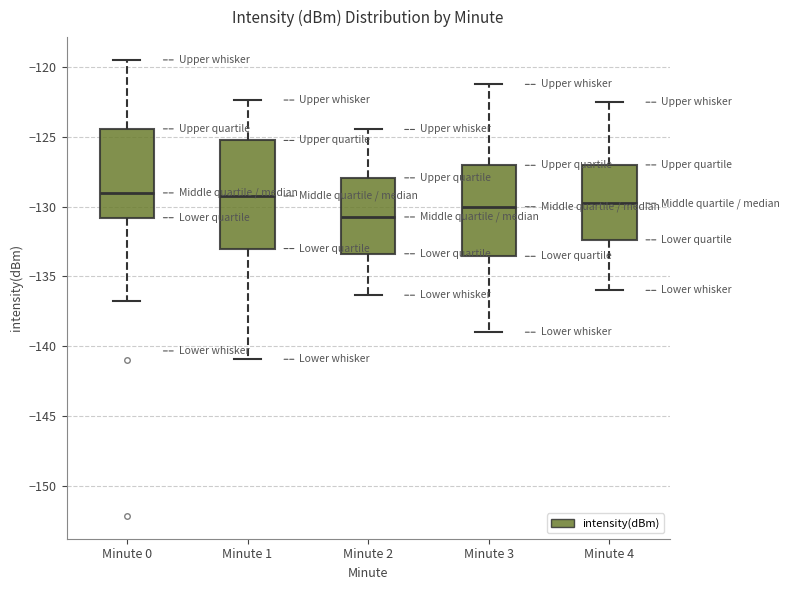

Reading left to right, read every box against the y-axis: the position of its median line, the range the box covers, and the ends of its whiskers. The values are not printed on the chart, so give them approximately, as read against the axis.

Minute 0: median -129.0, box -131.0 to -124.5, whiskers -136.5 to -119.5
Minute 1: median -129.0, box -133.0 to -125.0, whiskers -141.0 to -122.5
Minute 2: median -130.5, box -133.5 to -128.0, whiskers -136.5 to -124.5
Minute 3: median -130.0, box -133.5 to -127.0, whiskers -139.0 to -121.0
Minute 4: median -129.5, box -132.5 to -127.0, whiskers -136.0 to -122.5